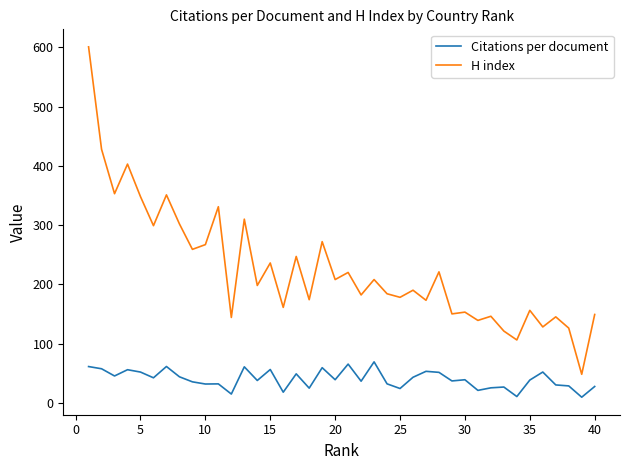

True or false: Citations per document and H index cross at least once.

False